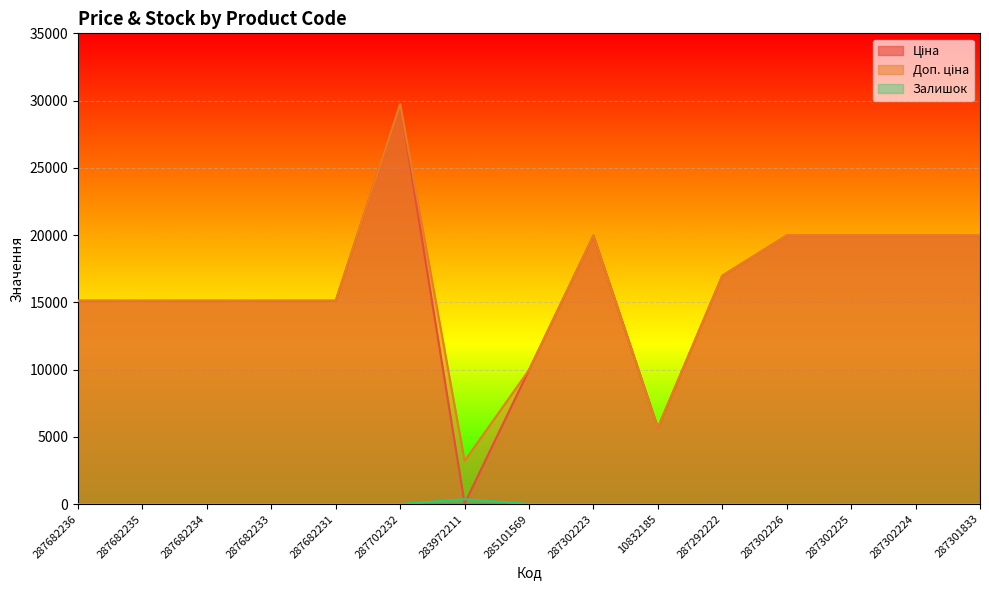

How many data points in Залишок are less than 1?

7